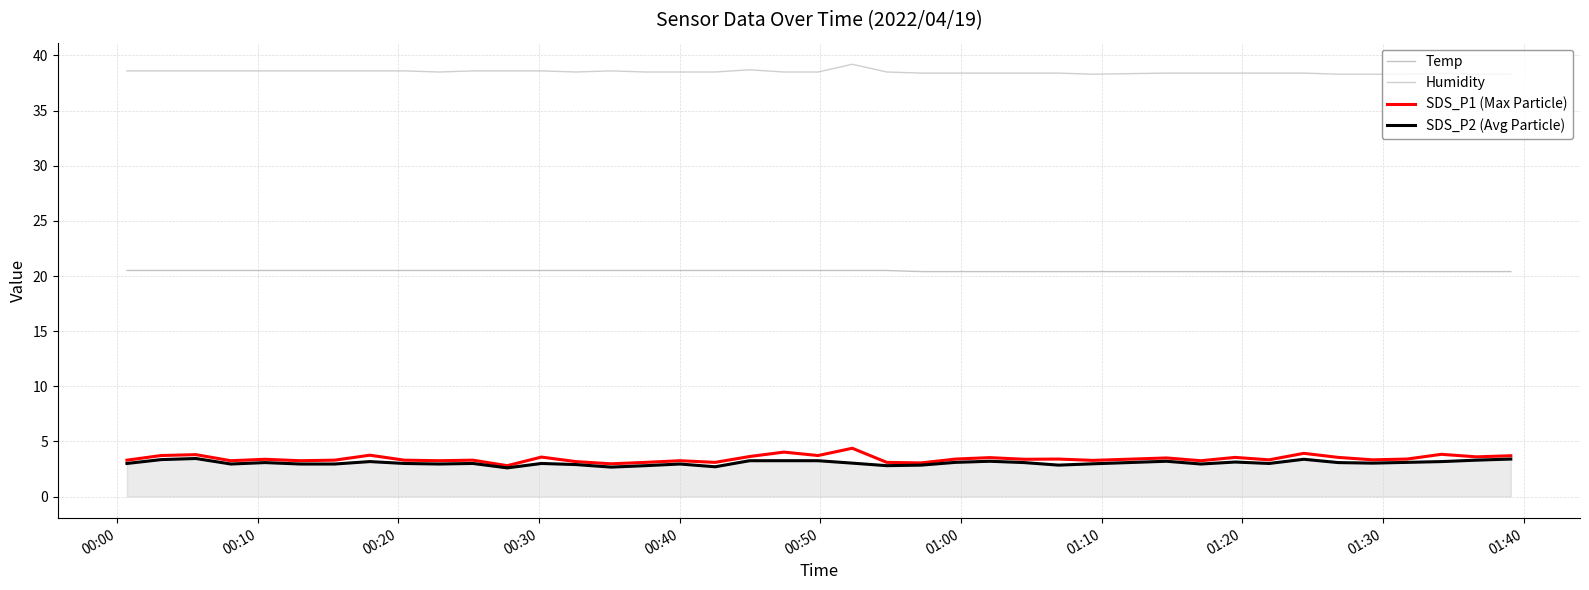

What is the difference between the maximum and minimum values in the SDS_P1 (Max Particle) series?

1.6